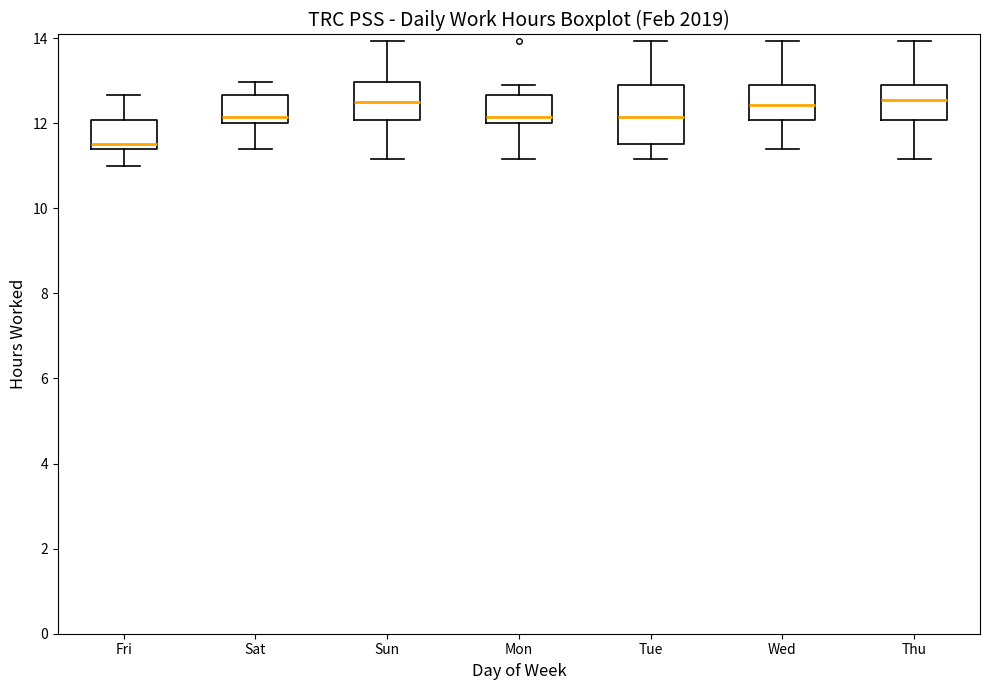

Reading left to right, read every box against the y-axis: the position of its median line, the range the box covers, and the ends of its whiskers. The values are not printed on the chart, so give them approximately, as read against the axis.

Fri: median 11.6, box 11.4 to 12.0, whiskers 11.0 to 12.6
Sat: median 12.2, box 12.0 to 12.6, whiskers 11.4 to 13.0
Sun: median 12.6, box 12.0 to 13.0, whiskers 11.2 to 14.0
Mon: median 12.2, box 12.0 to 12.6, whiskers 11.2 to 12.8
Tue: median 12.2, box 11.6 to 12.8, whiskers 11.2 to 14.0
Wed: median 12.4, box 12.0 to 12.8, whiskers 11.4 to 14.0
Thu: median 12.6, box 12.0 to 12.8, whiskers 11.2 to 14.0